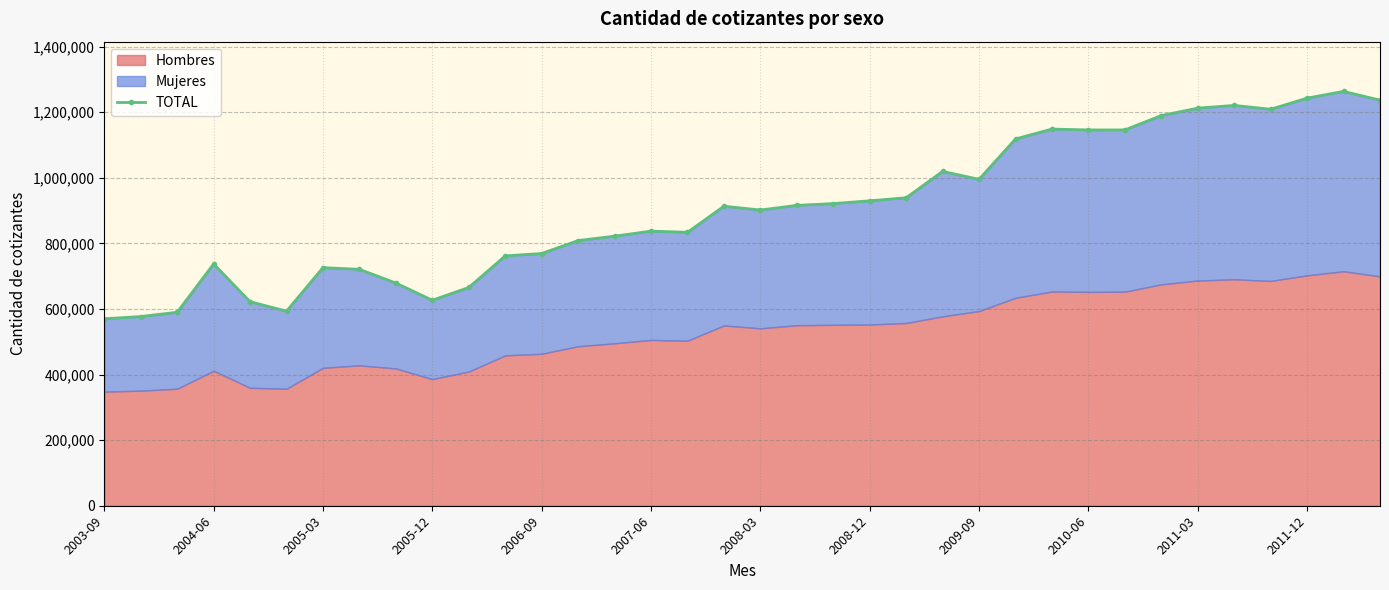

True or false: the data shows 821887 at 14.

True